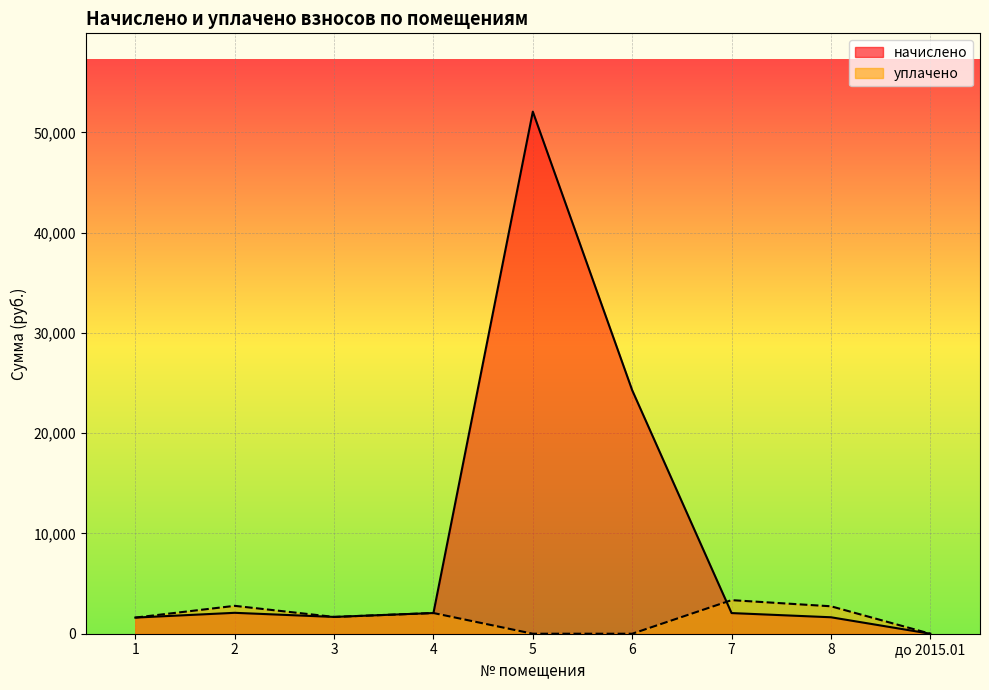

Reading left to right, what are all the values shown in this chart?

начислено: 1609.4	2086.0	1675.3	2064.0	52079.3	24288.5	2060.3	1642.4	0.0
уплачено: 1609.4	2781.3	1675.3	2064.0	0.0	0.0	3350.2	2737.3	0.0